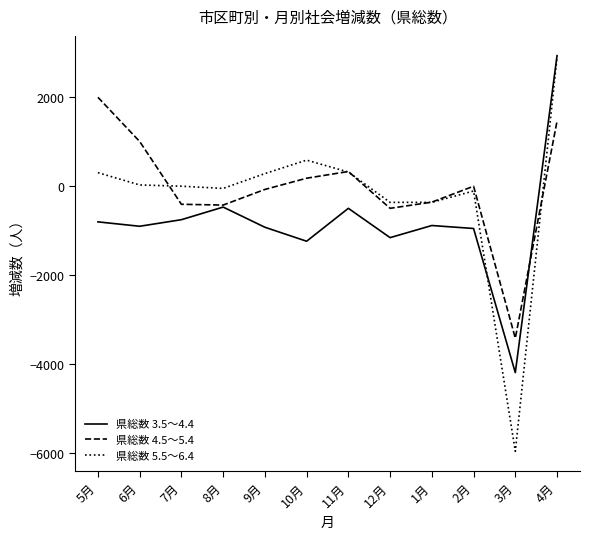

Which category has the lowest value in the 県総数 5.5～6.4 series?

3月